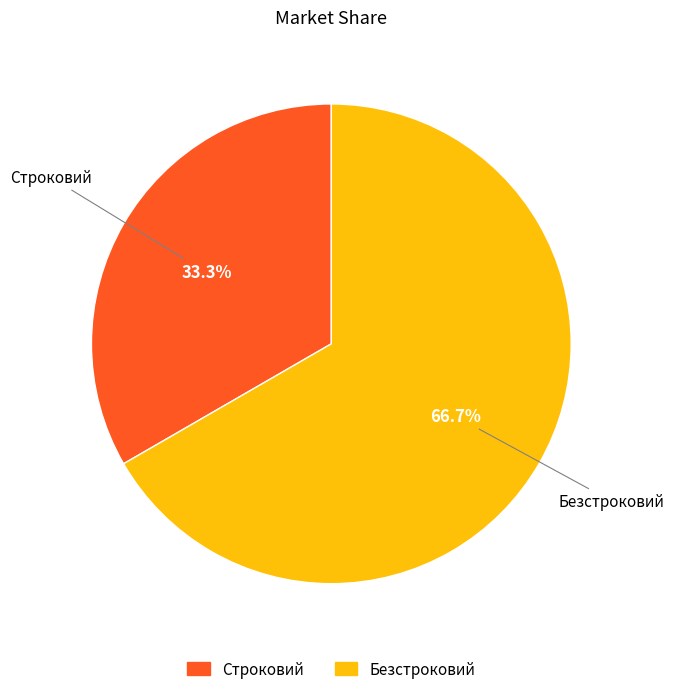

Do Безстроковий and Строковий together represent more than half of the pie?

Yes